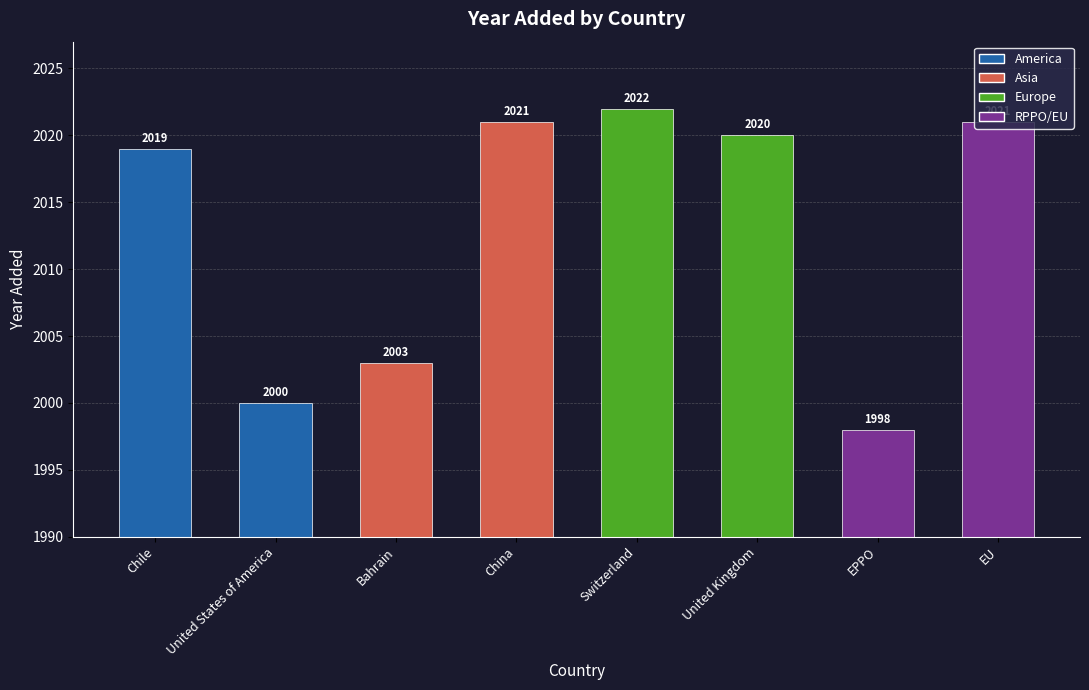

At which category does the chart reach its peak across all series?

Switzerland